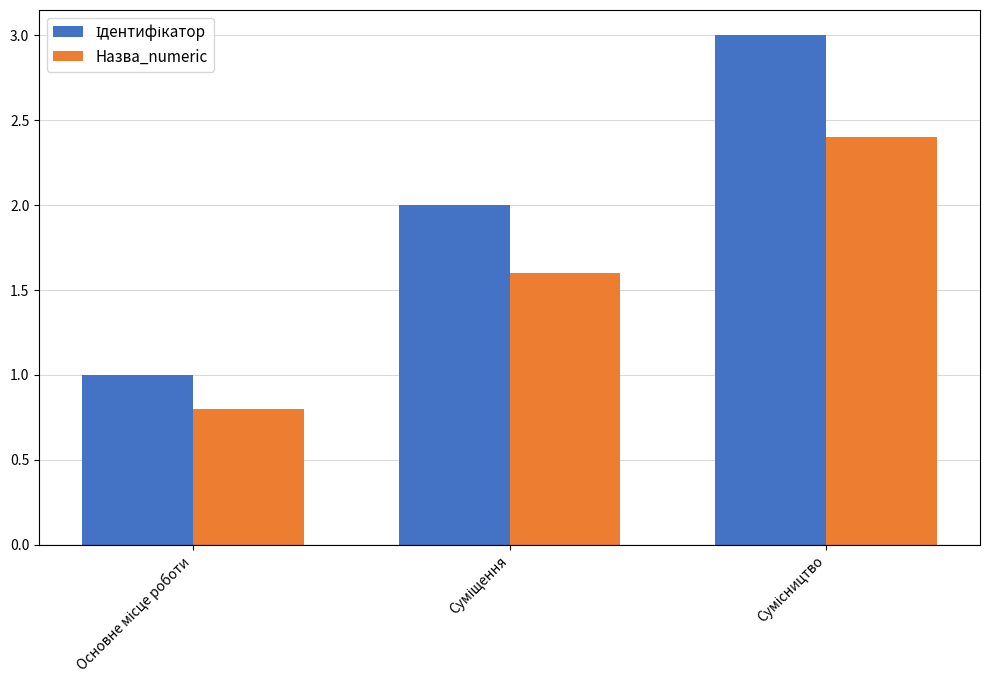

What is the average value of the Назва_numeric series?

1.6